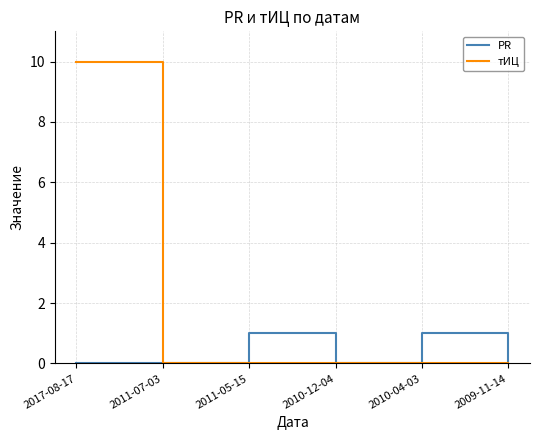

True or false: тИЦ has more than 2 points higher than both neighbors.

False